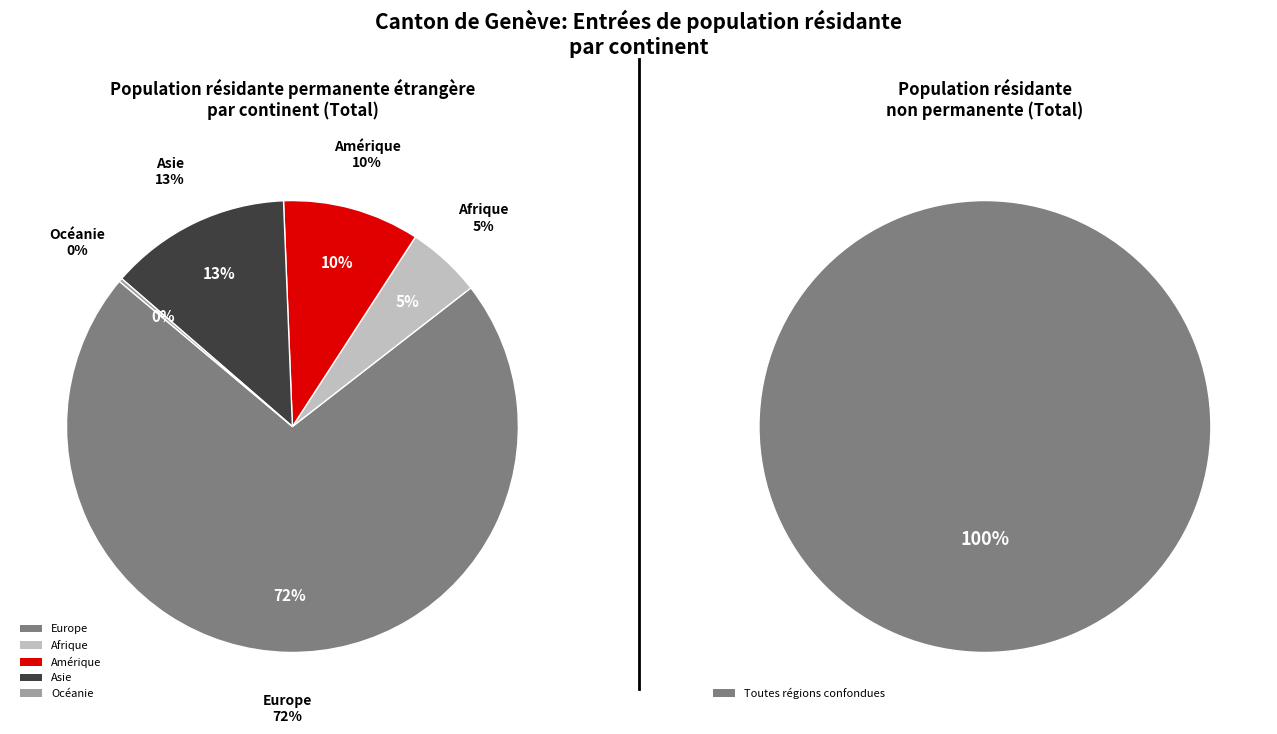

To the nearest percent, what is the difference between the Océanie and Afrique slice percentages?

5%